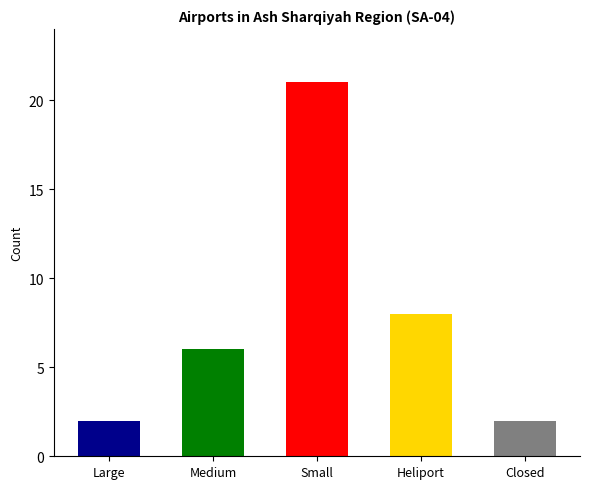

How many distinct data groups are displayed?

5